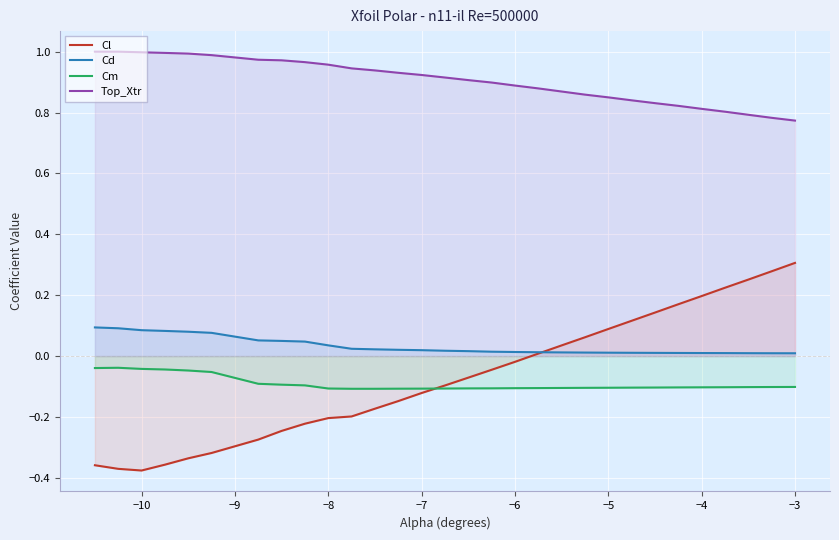

List the series in order of their peak value, highest first.

Top_Xtr, Cl, Cd, Cm